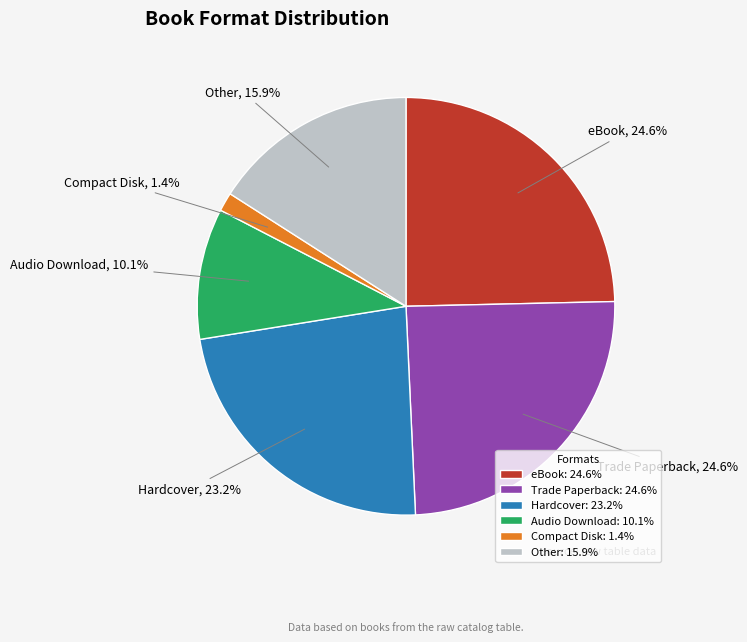

Is there a majority slice in this chart?

No